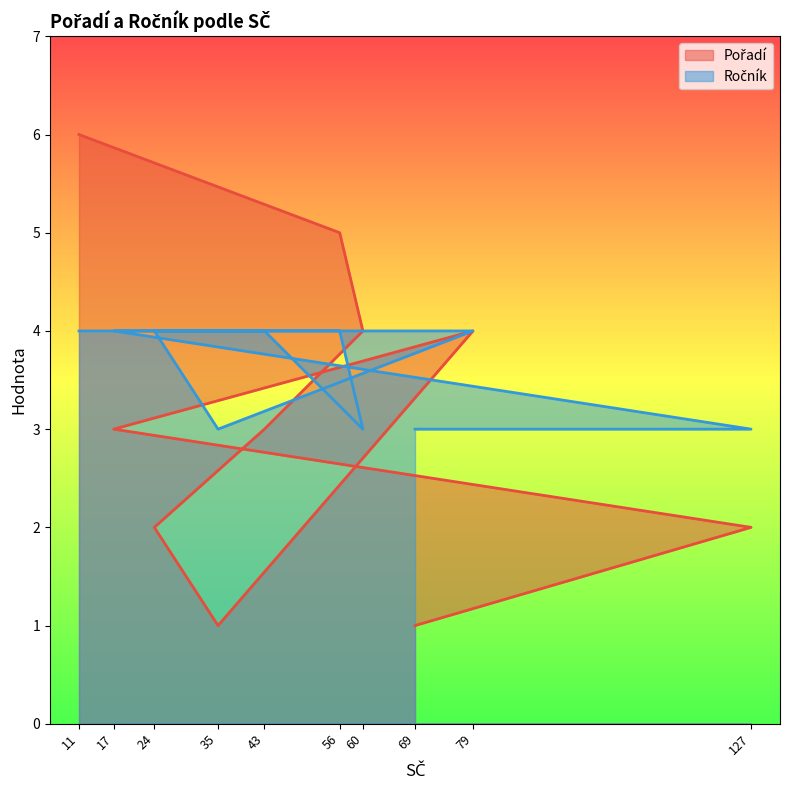

True or false: Pořadí has a value of 3 at 56.

False